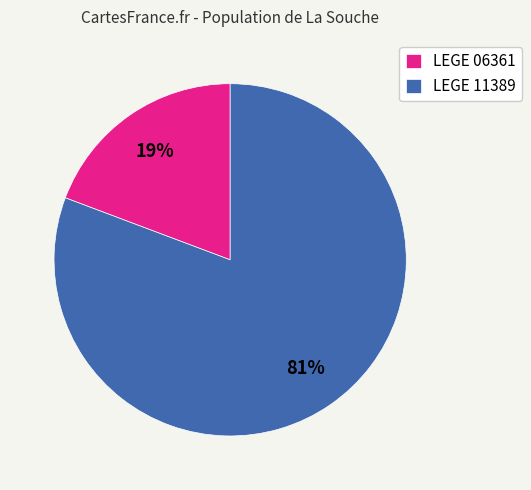

Which category has the biggest portion of the pie?

LEGE 11389